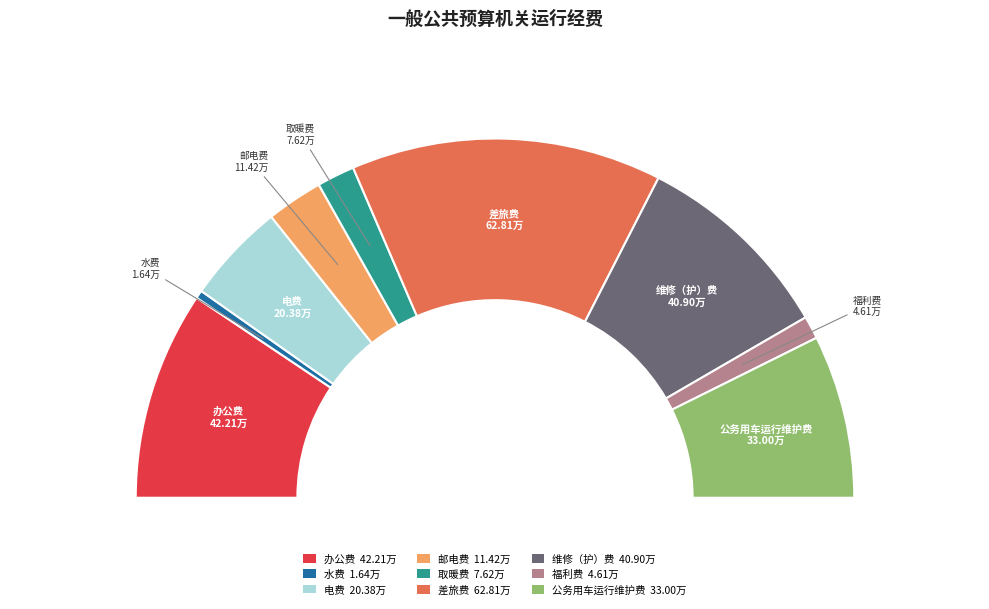

Combined, do 邮电费 and 公务用车运行维护费 account for over 50%?

No